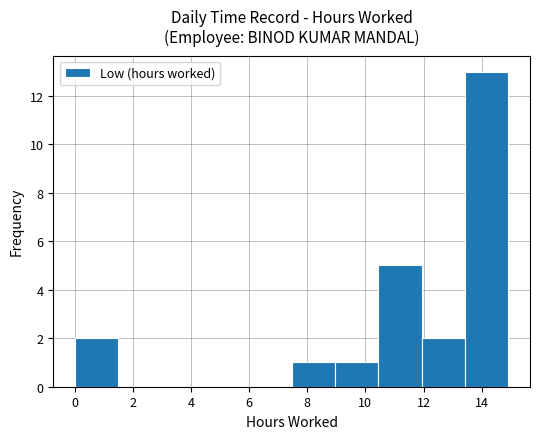

How tall is the bar that spans 13.4 to 15.0 on the x-axis? Neither the bar edges nor the heights are printed on the chart, so give them approximately, as read against the axes.

13